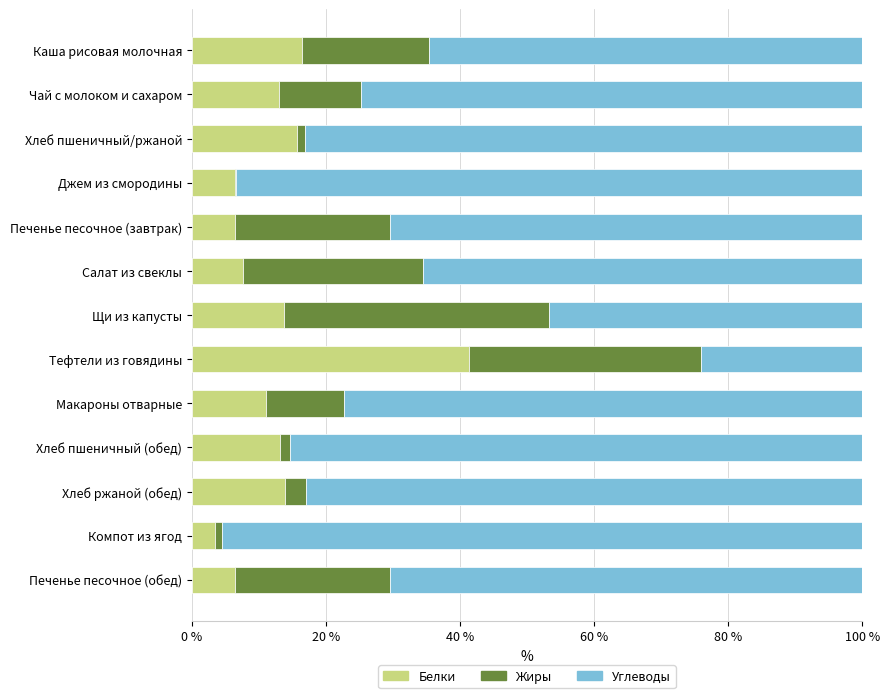

Is it true that Белки equals 41.4 at Тефтели из говядины?

True